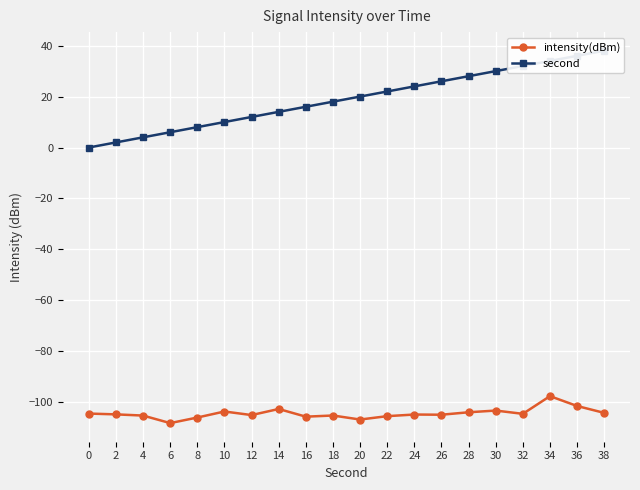

What is the sum of all second values?

380.0